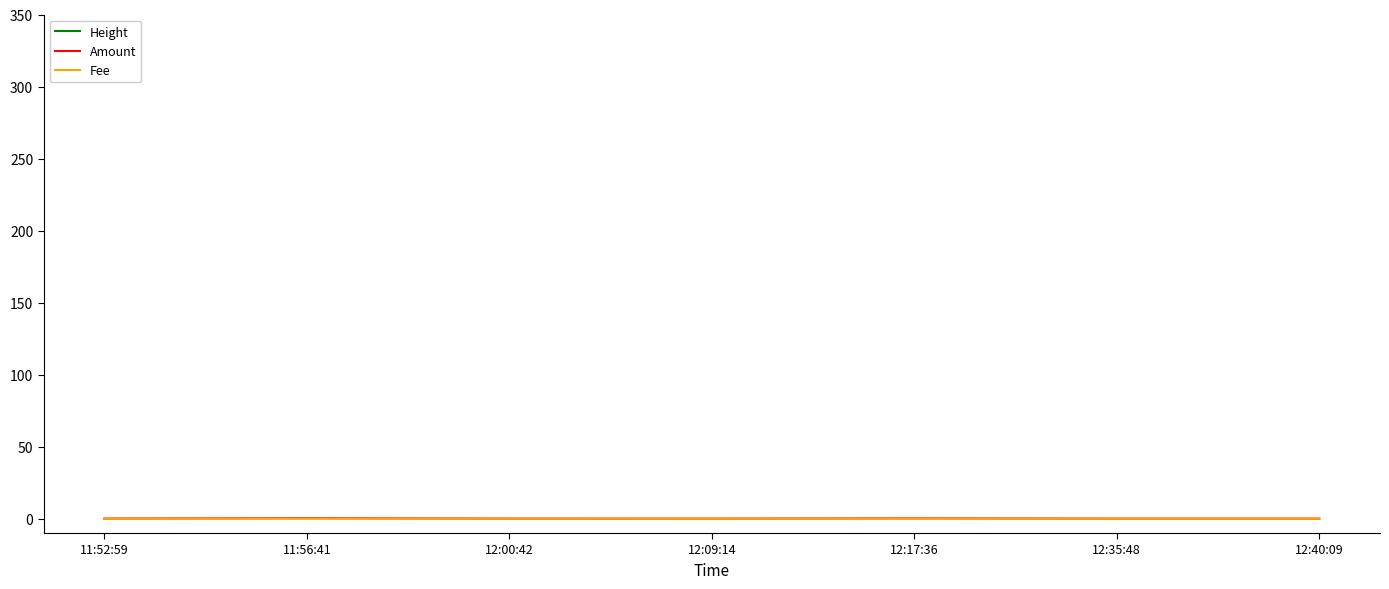

Reading left to right, extract all data points from this chart.

Height: 873681.0	873682.0	873683.0	873685.0	873687.0	873692.0	873693.0
Amount: 0.1	0.3	0.0	0.0	0.2	0.0	0.0
Fee: 0.0	0.0	0.0	0.0	0.0	0.0	0.0